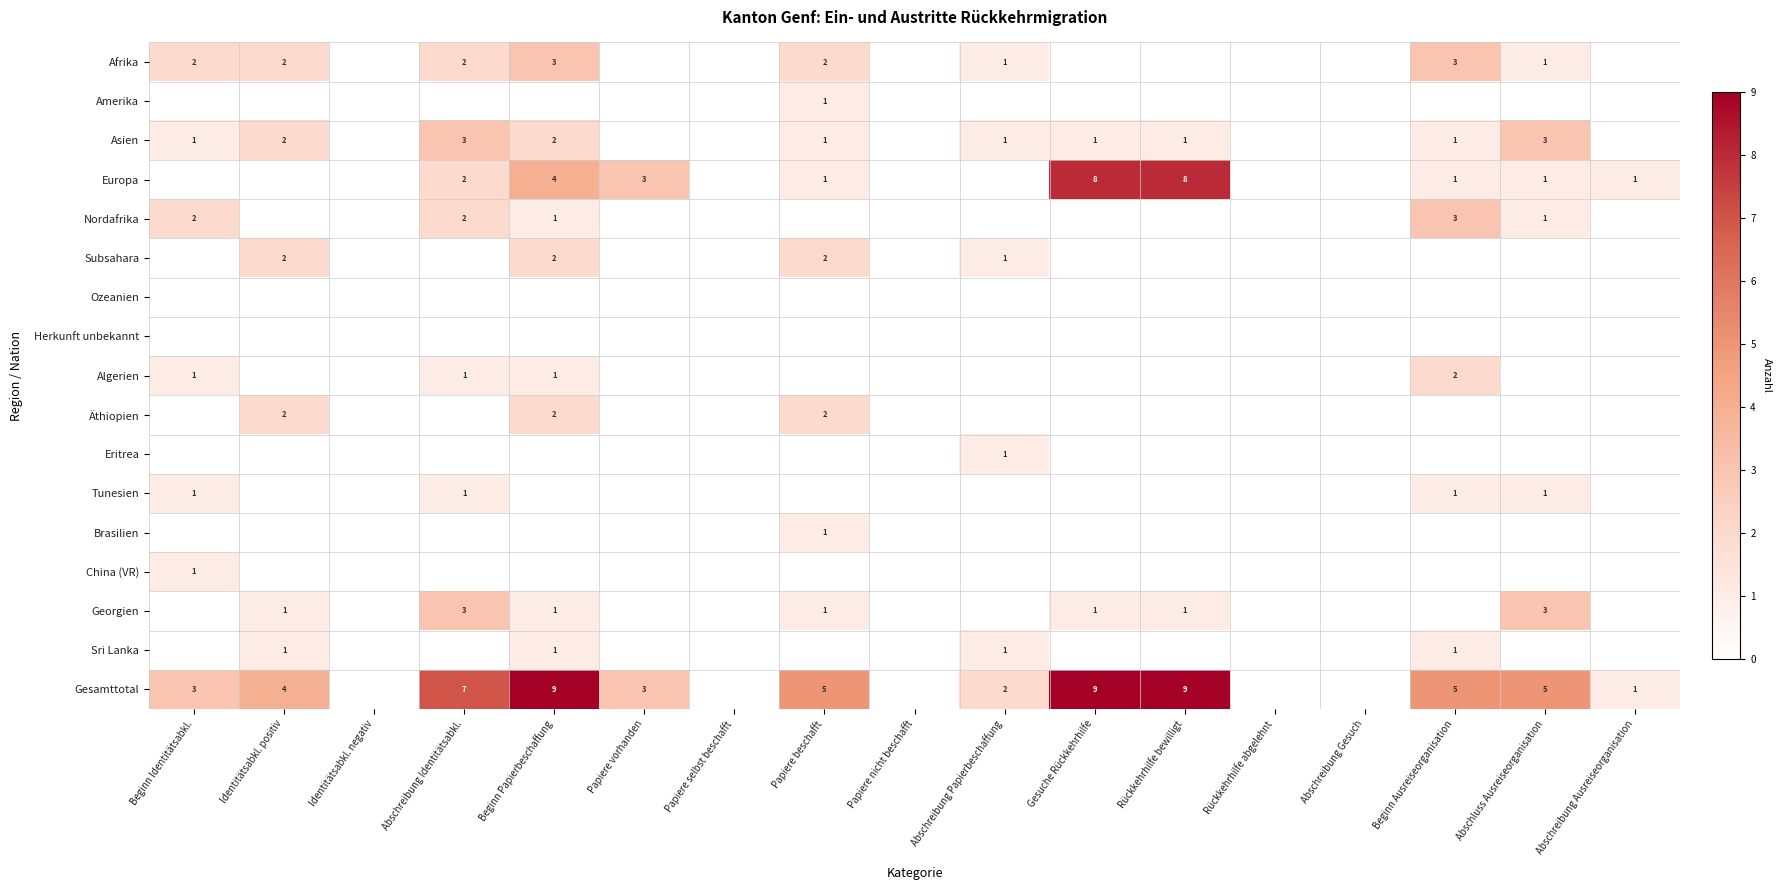

How many series are shown in this chart?

17